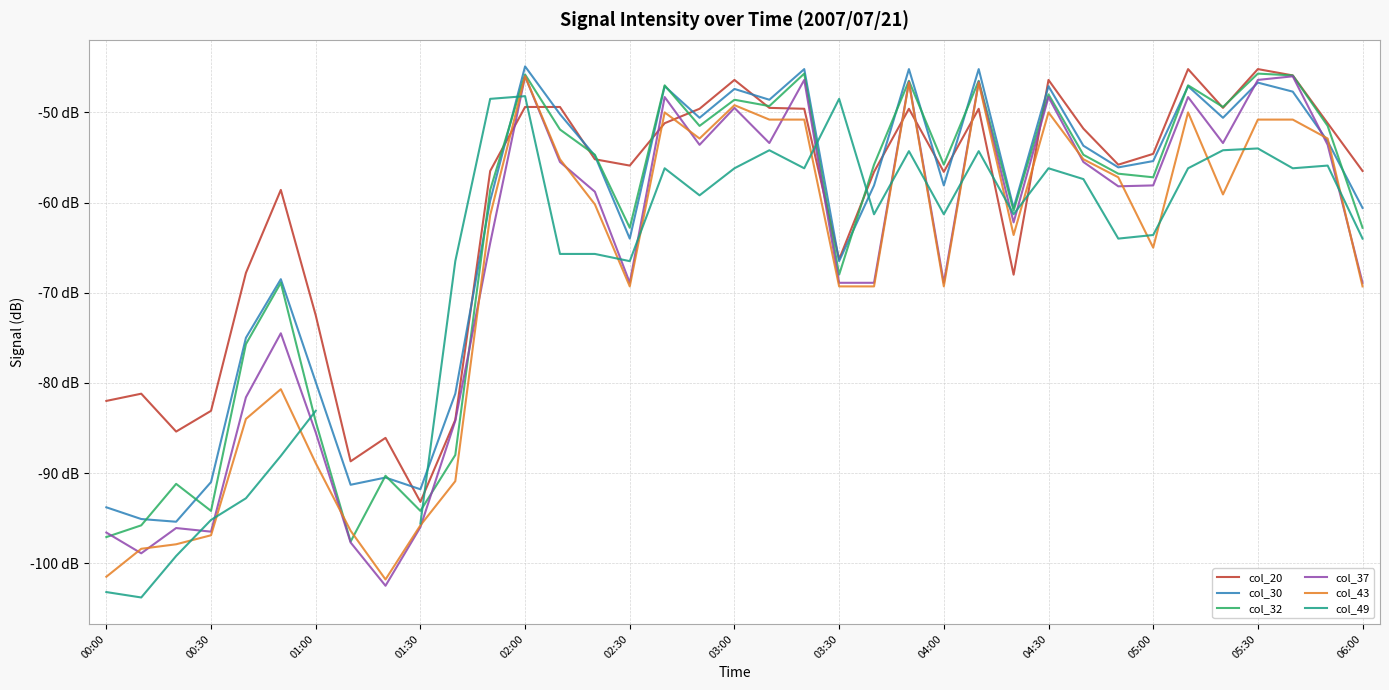

True or false: col_30 and col_32 cross at least once.

True